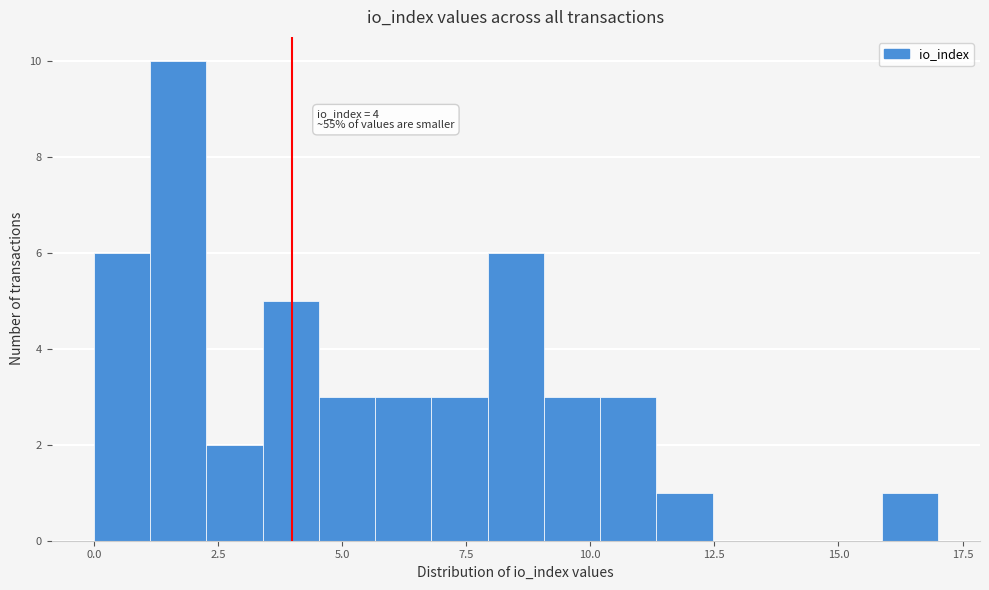

Read against the x-axis, roughly where is the centre of the tallest bar?

1.5